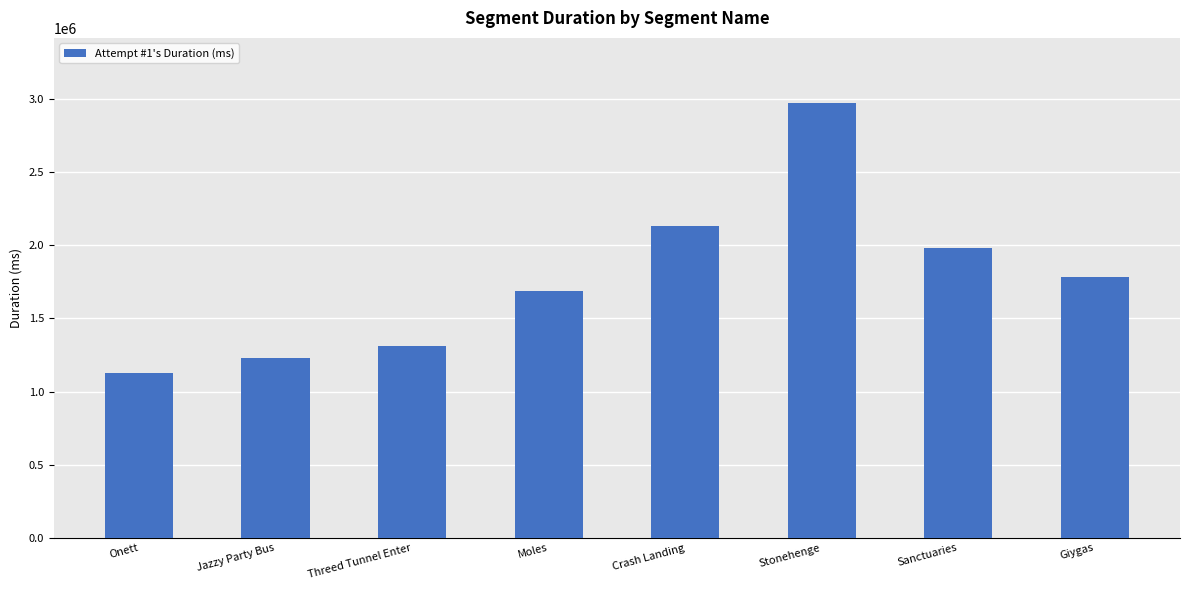

How many series are shown in this chart?

1